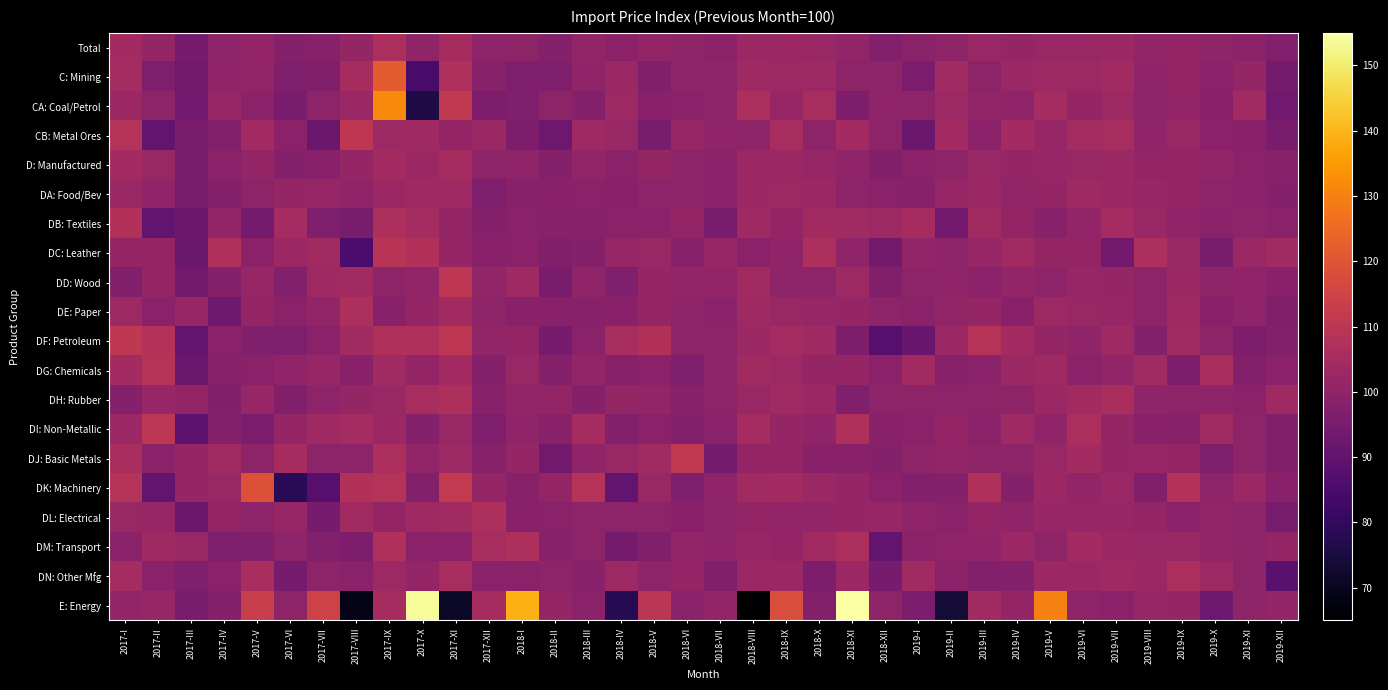

At 2018-IX, list the series in order from smallest to largest.

DD: Wood, DC: Leather, DL: Electrical, DB: Textiles, DM: Transport, DJ: Basic Metals, DI: Non-Metallic, CA: Coal/Petrol, DE: Paper, D: Manufactured, Total, DN: Other Mfg, DG: Chemicals, DA: Food/Bev, C: Mining, DH: Rubber, DK: Machinery, DF: Petroleum, CB: Metal Ores, E: Energy